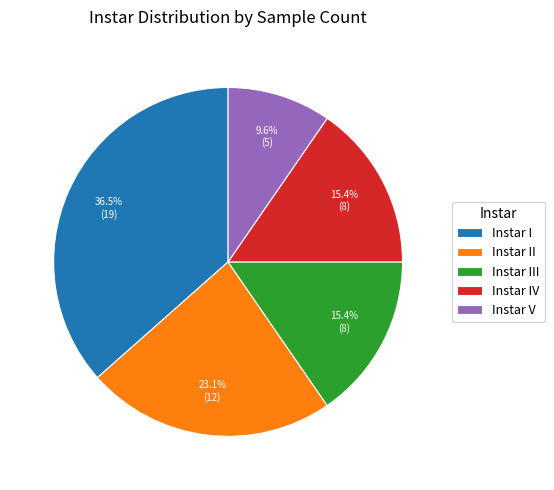

How many slices are in this pie chart?

5